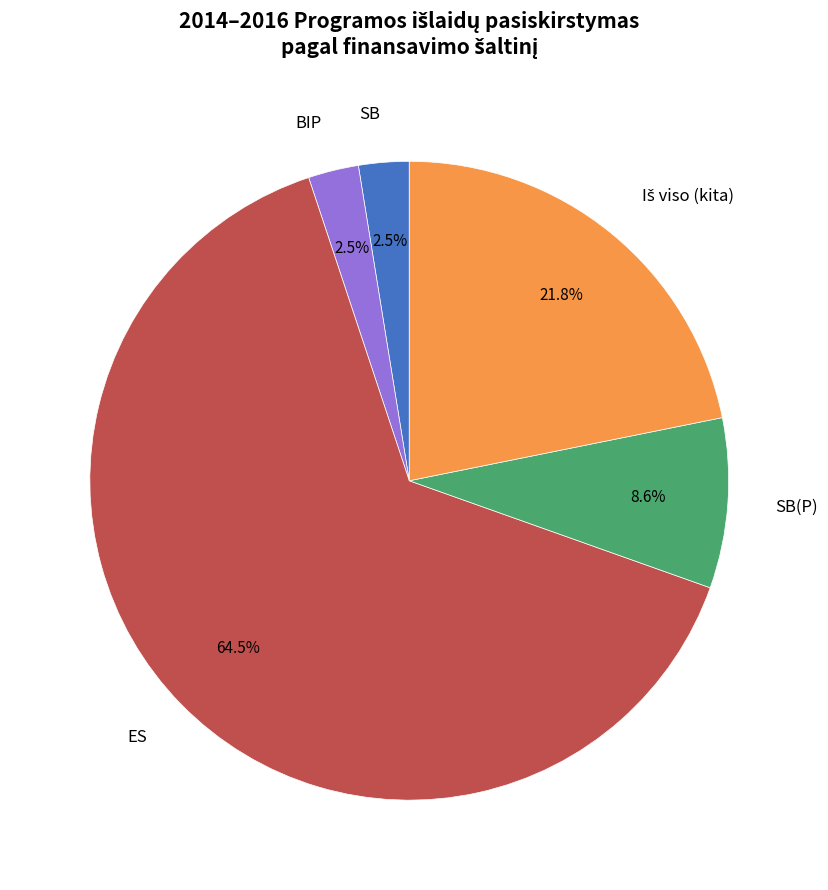

Does any single category account for the majority?

Yes